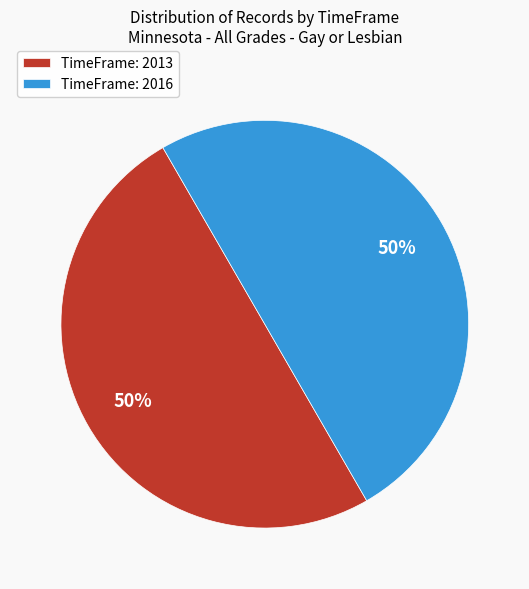

Combined, do TimeFrame: 2013 and TimeFrame: 2016 account for over 50%?

Yes